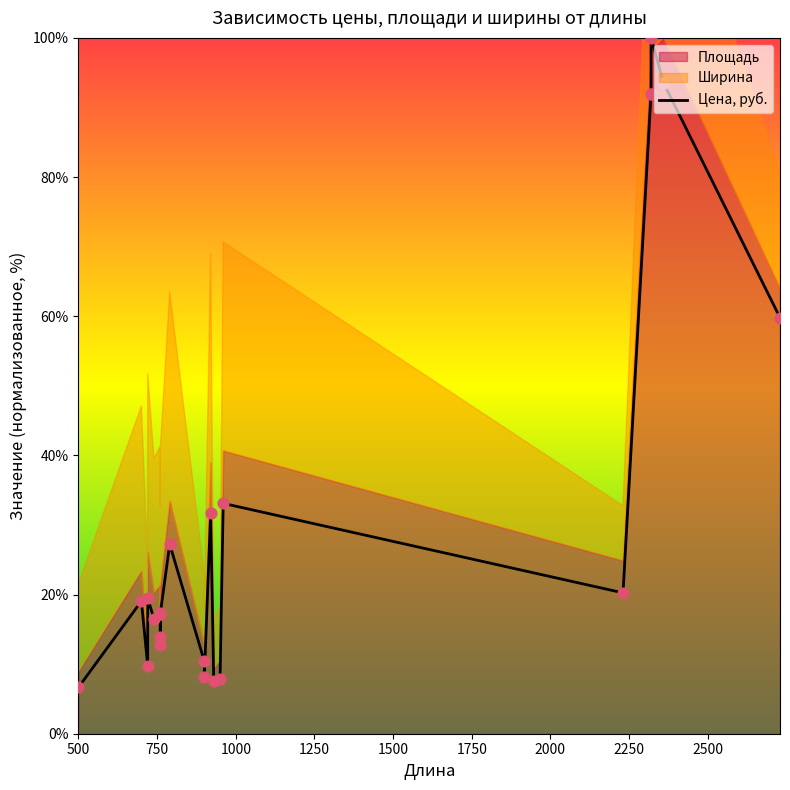

Between 2000 and 1500, which is larger?

1500